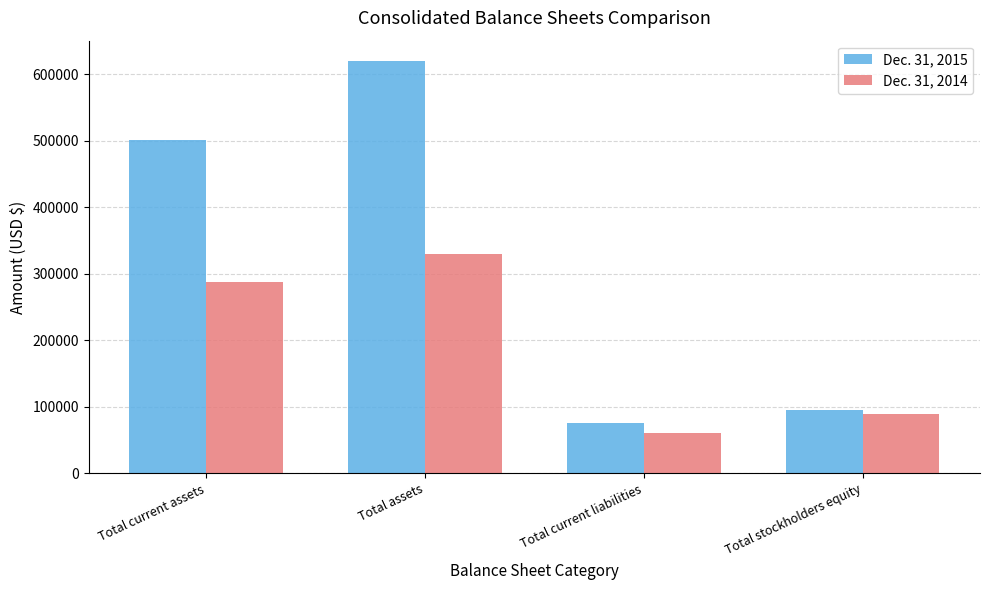

Where is Dec. 31, 2014 nearest to the value 194931?

Total current assets